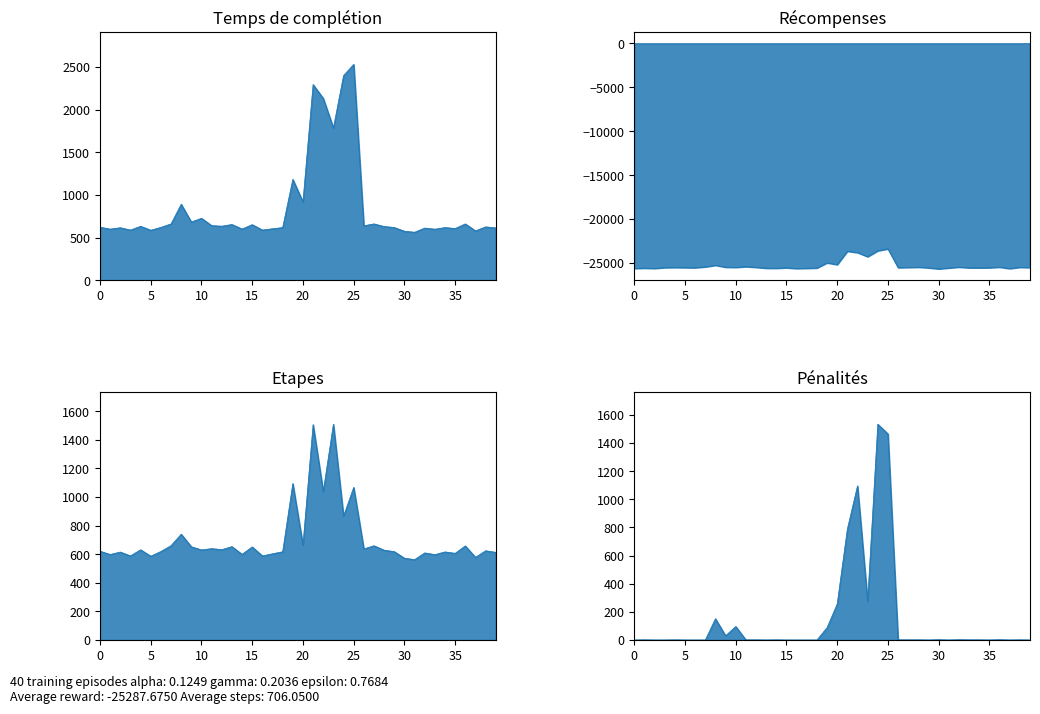

Which series has the widest spread of values?

col_518